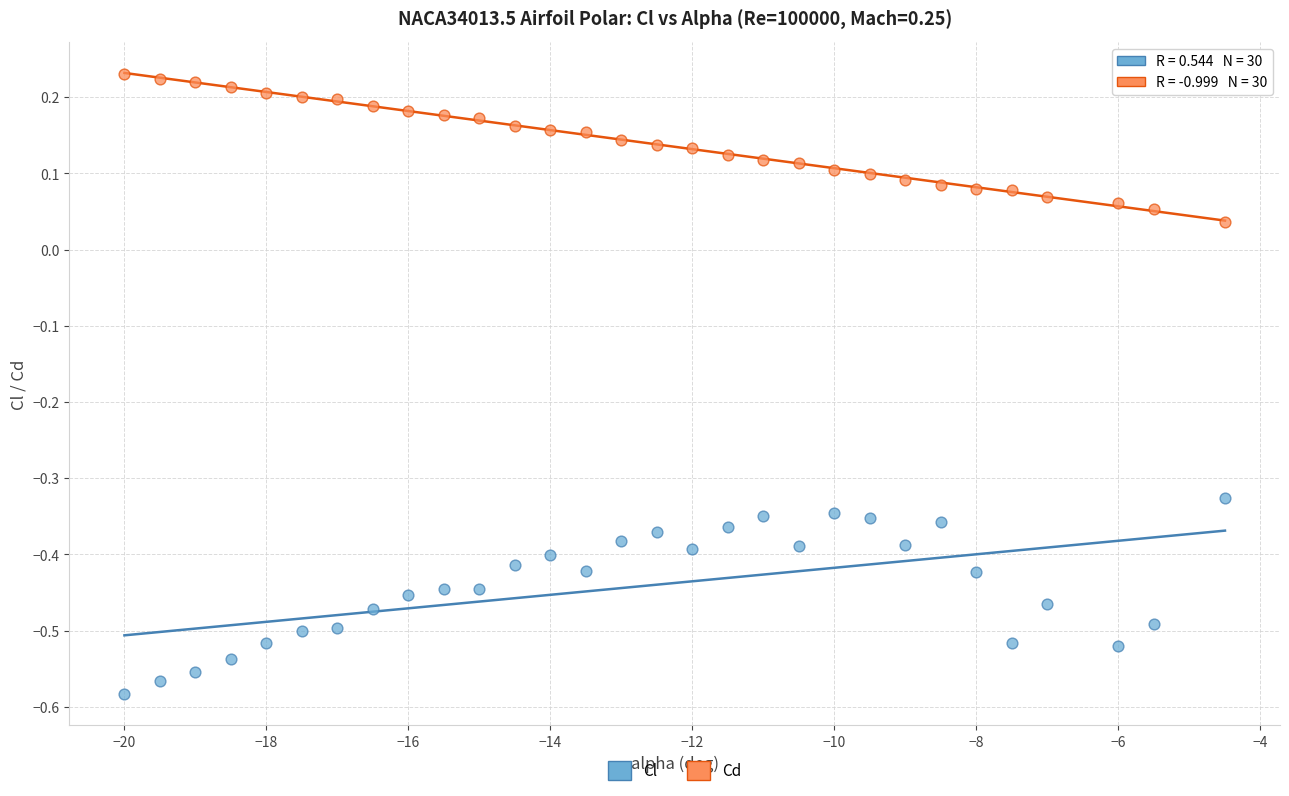

What is the X range (max minus min) for the scatter plot?

15.5